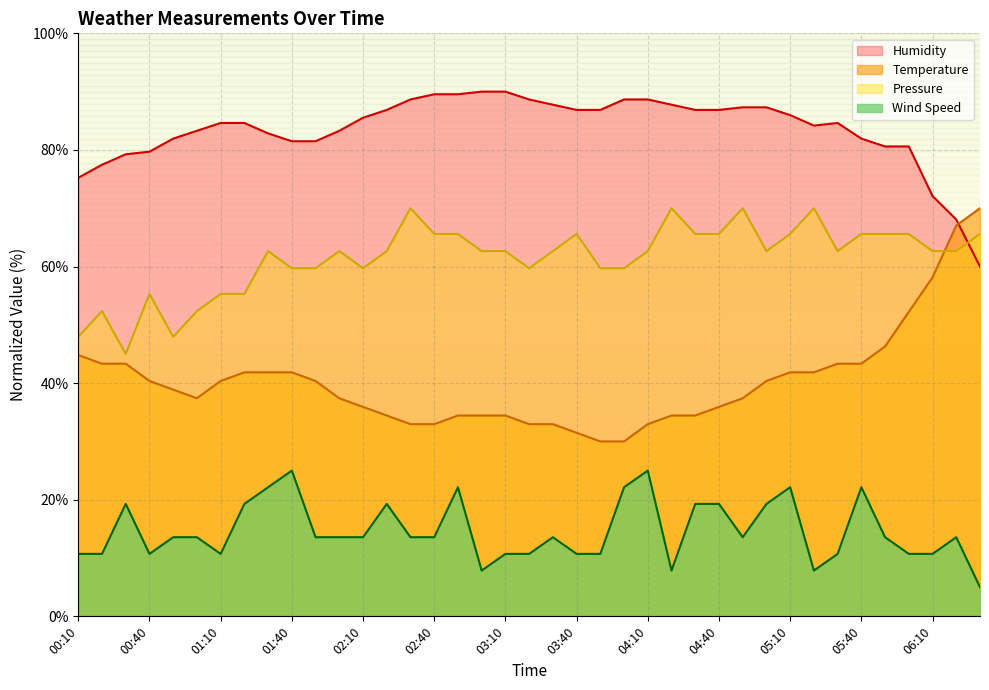

Reading right to left, what are all the values shown in this chart?

Temperature: 06:30=70.0	06:20=67.0	06:10=58.1	06:00=52.2	05:50=46.3	05:40=43.3	05:30=43.3	05:20=41.9	05:10=41.9	05:00=40.4	04:50=37.4	04:40=35.9	04:30=34.4	04:20=34.4	04:10=33.0	04:00=30.0	03:50=30.0	03:40=31.5	03:30=33.0	03:20=33.0	03:10=34.4	03:00=34.4	02:50=34.4	02:40=33.0	02:30=33.0	02:20=34.4	02:10=35.9	02:00=37.4	01:50=40.4	01:40=41.9	01:30=41.9	01:20=41.9	01:10=40.4	01:00=37.4	00:50=38.9	00:40=40.4	00:30=43.3	00:20=43.3	00:10=44.8
Humidity: 06:30=60.0	06:20=68.1	06:10=72.1	06:00=80.6	05:50=80.6	05:40=81.9	05:30=84.6	05:20=84.2	05:10=86.0	05:00=87.3	04:50=87.3	04:40=86.9	04:30=86.9	04:20=87.8	04:10=88.7	04:00=88.7	03:50=86.9	03:40=86.9	03:30=87.8	03:20=88.7	03:10=90.0	03:00=90.0	02:50=89.6	02:40=89.6	02:30=88.7	02:20=86.9	02:10=85.5	02:00=83.3	01:50=81.5	01:40=81.5	01:30=82.8	01:20=84.6	01:10=84.6	01:00=83.3	00:50=81.9	00:40=79.7	00:30=79.3	00:20=77.5	00:10=75.2
Wind Speed: 06:30=5.0	06:20=13.6	06:10=10.7	06:00=10.7	05:50=13.6	05:40=22.1	05:30=10.7	05:20=7.9	05:10=22.1	05:00=19.3	04:50=13.6	04:40=19.3	04:30=19.3	04:20=7.9	04:10=25.0	04:00=22.1	03:50=10.7	03:40=10.7	03:30=13.6	03:20=10.7	03:10=10.7	03:00=7.9	02:50=22.1	02:40=13.6	02:30=13.6	02:20=19.3	02:10=13.6	02:00=13.6	01:50=13.6	01:40=25.0	01:30=22.1	01:20=19.3	01:10=10.7	01:00=13.6	00:50=13.6	00:40=10.7	00:30=19.3	00:20=10.7	00:10=10.7
Pressure: 06:30=65.6	06:20=62.6	06:10=62.6	06:00=65.6	05:50=65.6	05:40=65.6	05:30=62.6	05:20=70.0	05:10=65.6	05:00=62.6	04:50=70.0	04:40=65.6	04:30=65.6	04:20=70.0	04:10=62.6	04:00=59.7	03:50=59.7	03:40=65.6	03:30=62.6	03:20=59.7	03:10=62.6	03:00=62.6	02:50=65.6	02:40=65.6	02:30=70.0	02:20=62.6	02:10=59.7	02:00=62.6	01:50=59.7	01:40=59.7	01:30=62.6	01:20=55.3	01:10=55.3	01:00=52.4	00:50=47.9	00:40=55.3	00:30=45.0	00:20=52.4	00:10=47.9